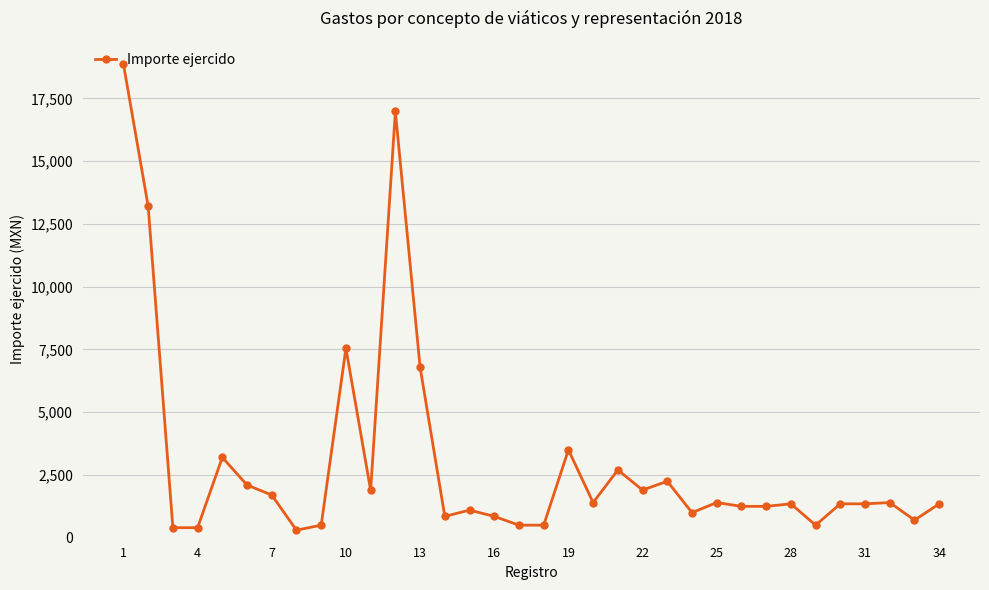

What is the average value?

3009.9